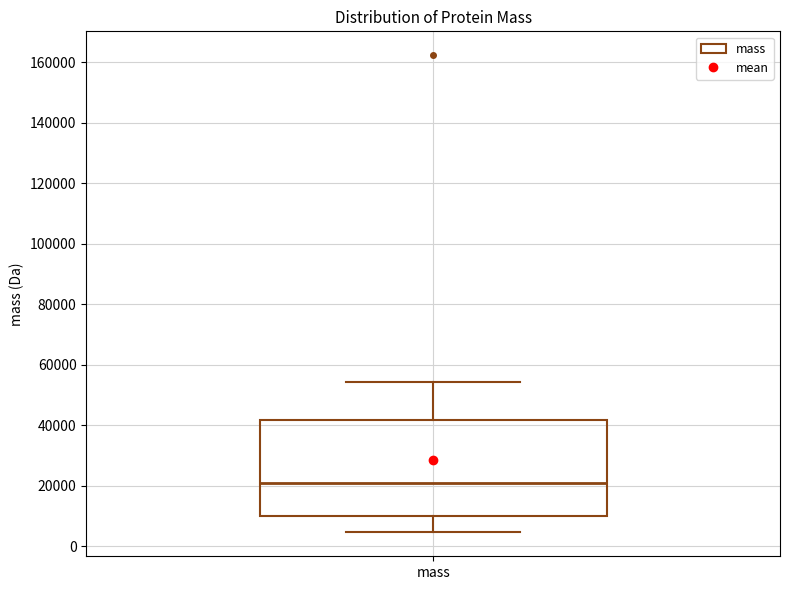

Where is the lower edge of the box for mass on the y-axis? The values are not printed on the chart, so give them approximately, as read against the axis.

10000